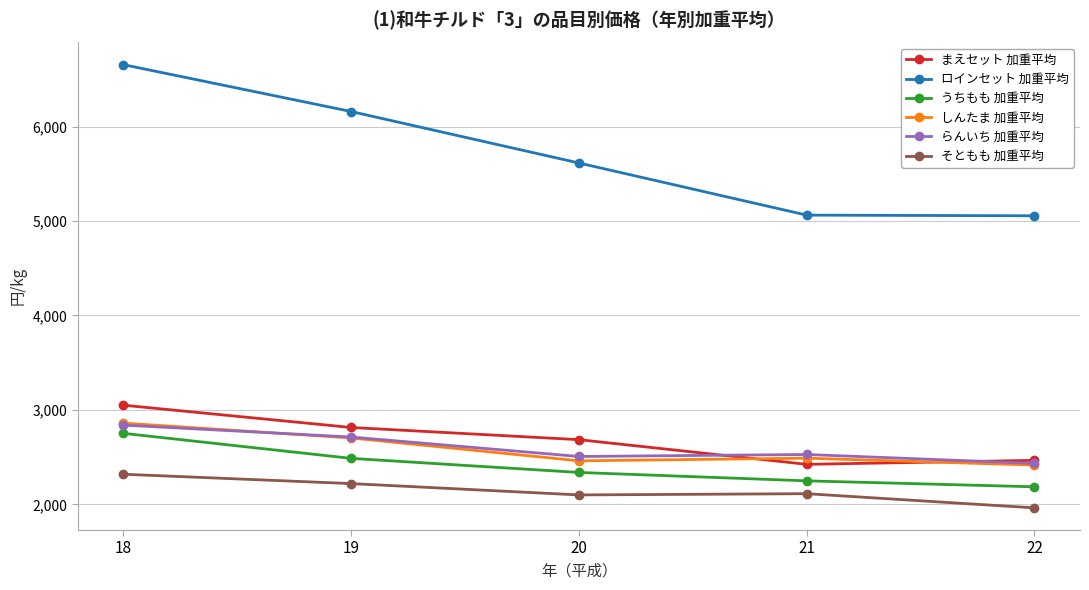

Is it true that らんいち 加重平均 equals 3921 at 18?

False